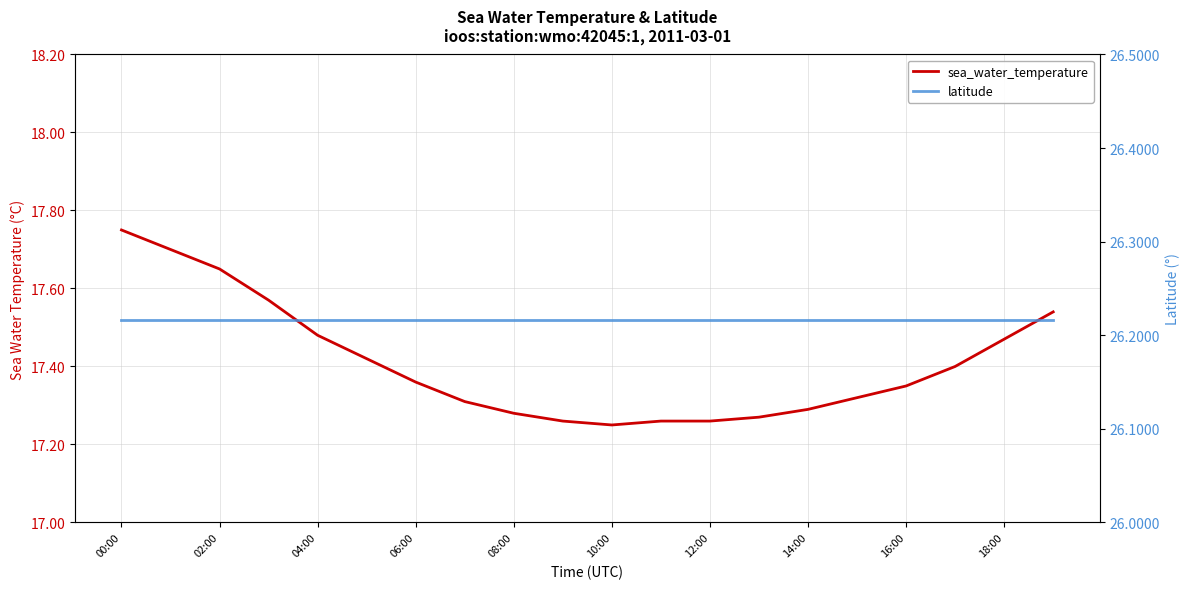

Does the chart have visible grid lines?

Yes